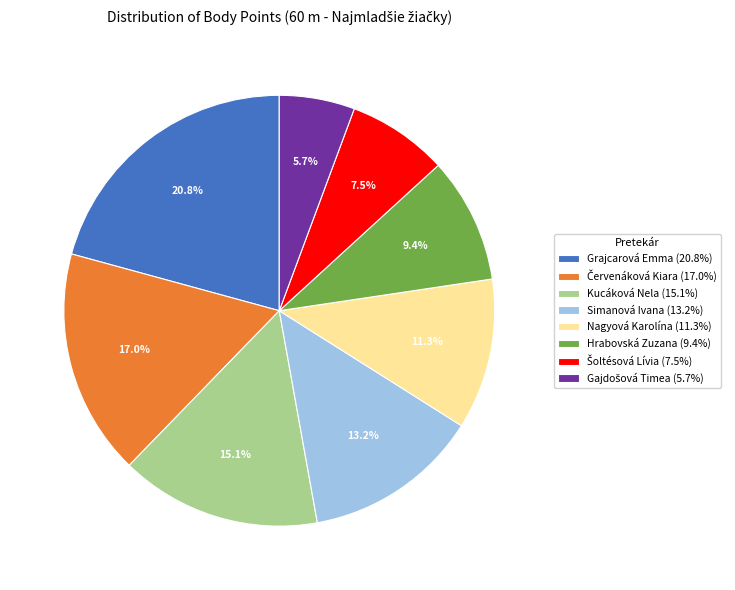

To the nearest percent, what is the average slice percentage?

12%